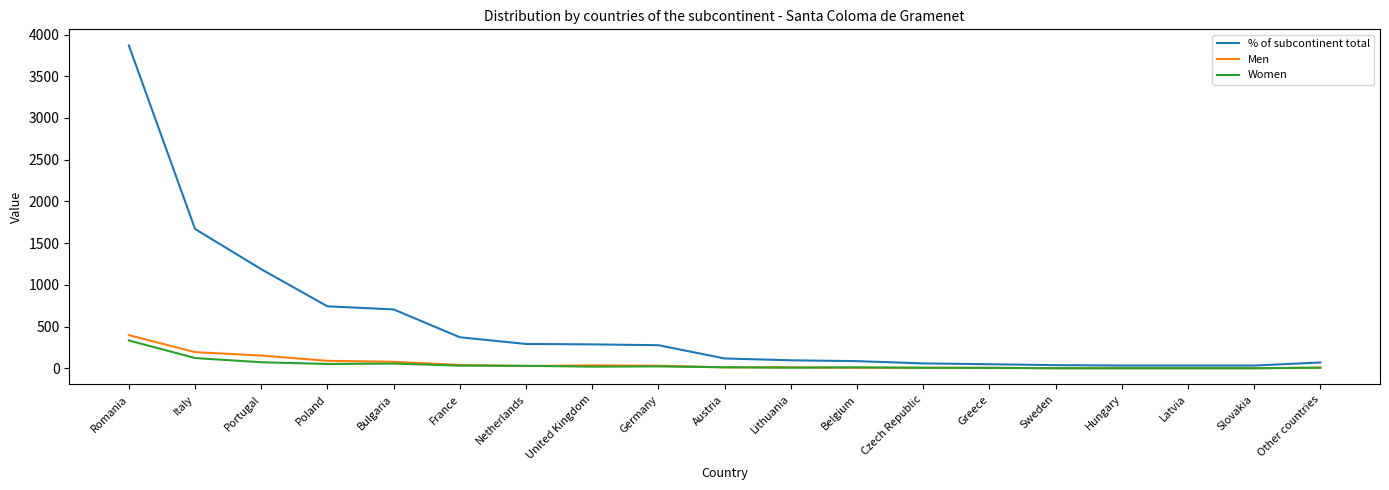

Which series has the widest spread of values?

% of subcontinent total